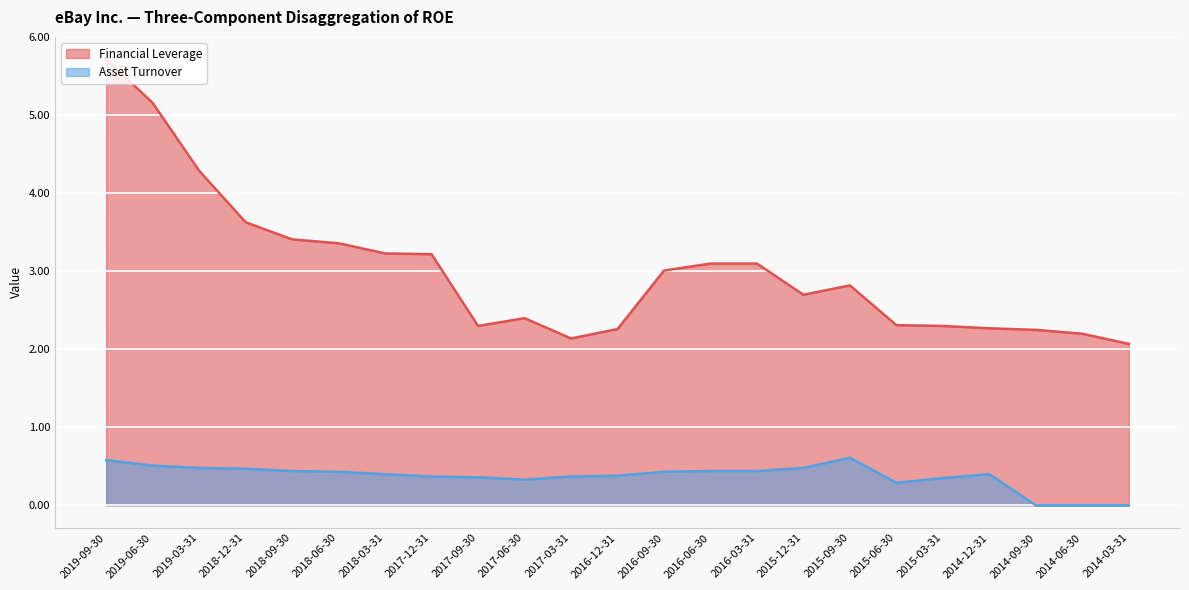

Reading left to right, extract all data points from this chart.

Financial Leverage: 5.7	5.2	4.3	3.6	3.4	3.4	3.2	3.2	2.3	2.4	2.1	2.3	3.0	3.1	3.1	2.7	2.8	2.3	2.3	2.3	2.2	2.2	2.1
Asset Turnover: 0.6	0.5	0.5	0.5	0.4	0.4	0.4	0.4	0.4	0.3	0.4	0.4	0.4	0.4	0.4	0.5	0.6	0.3	0.3	0.4	0.0	0.0	0.0